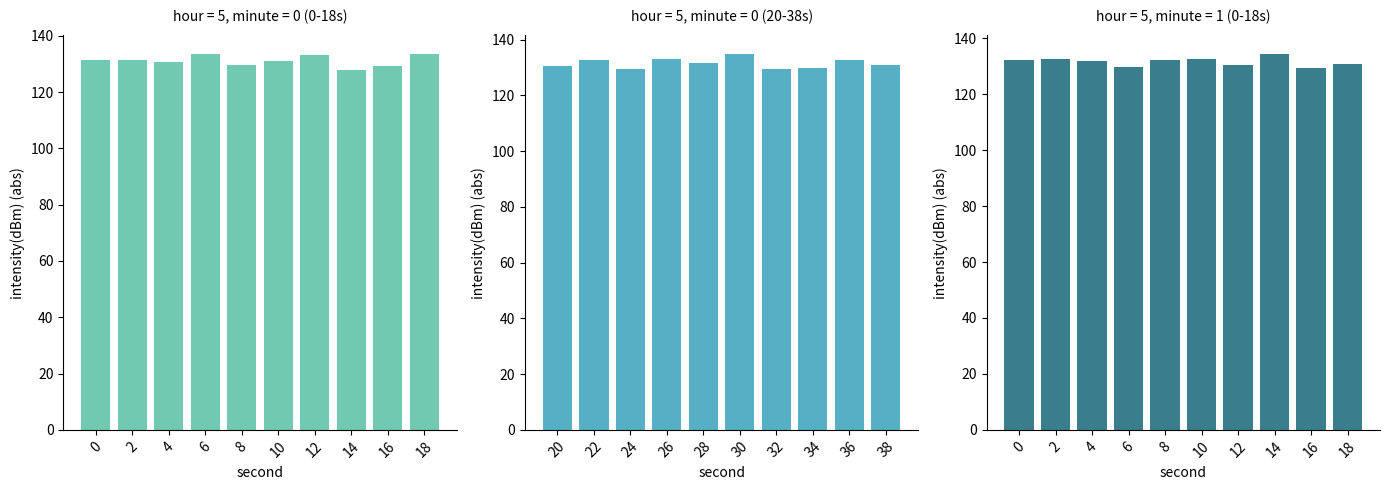

What is the average value?

131.6